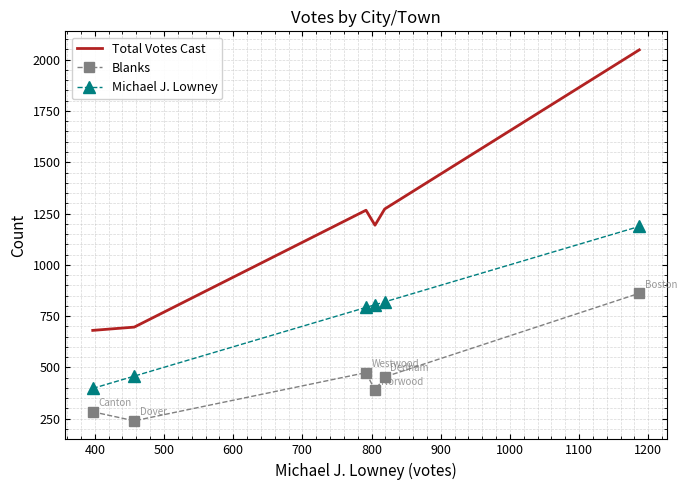

Which series has the largest total across all categories?

Total Votes Cast